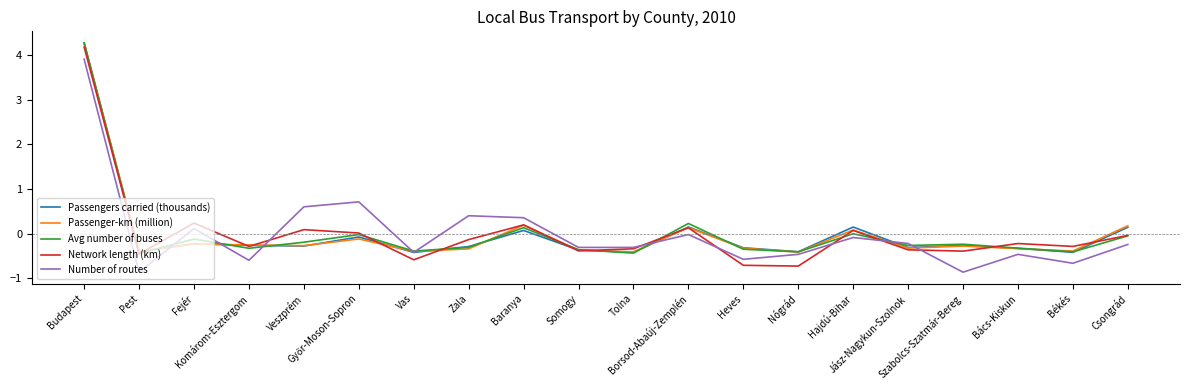

Does the chart have visible grid lines?

No